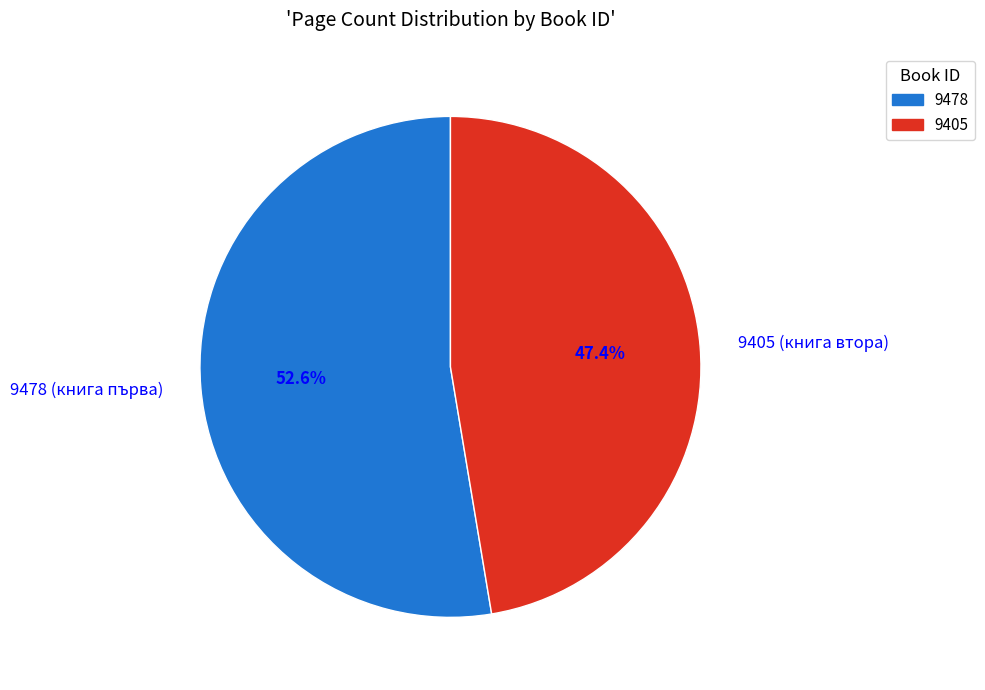

Combined, do 9478 and 9405 account for over 50%?

Yes